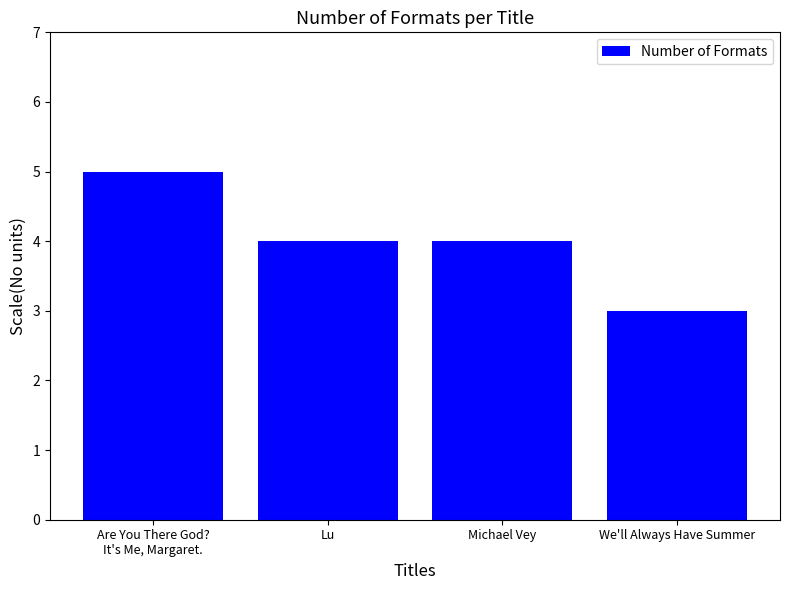

Count the number of data series in this chart.

1